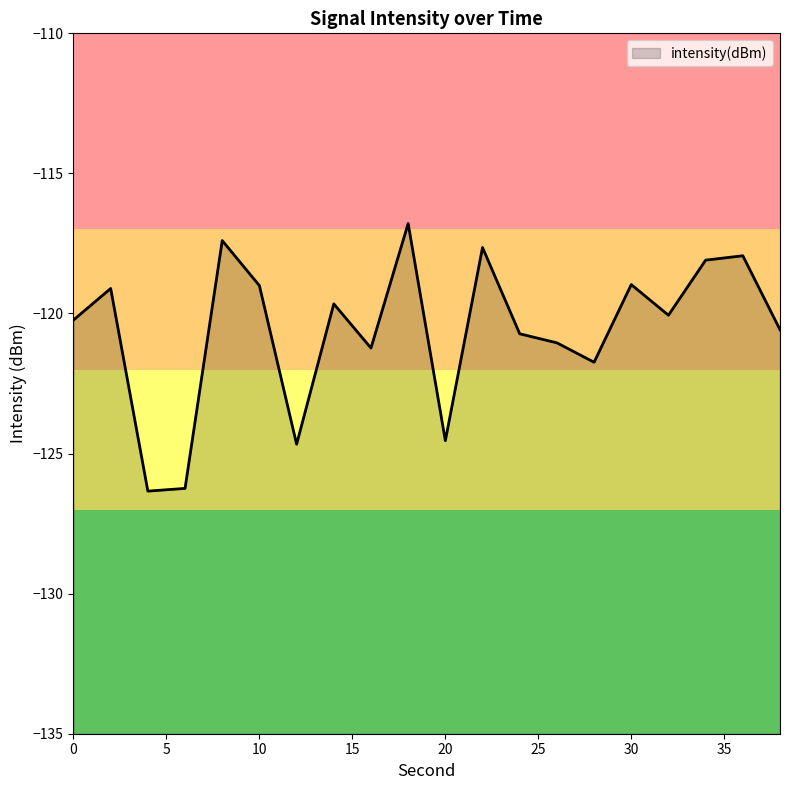

At which category does the data reach its first local valley?

4